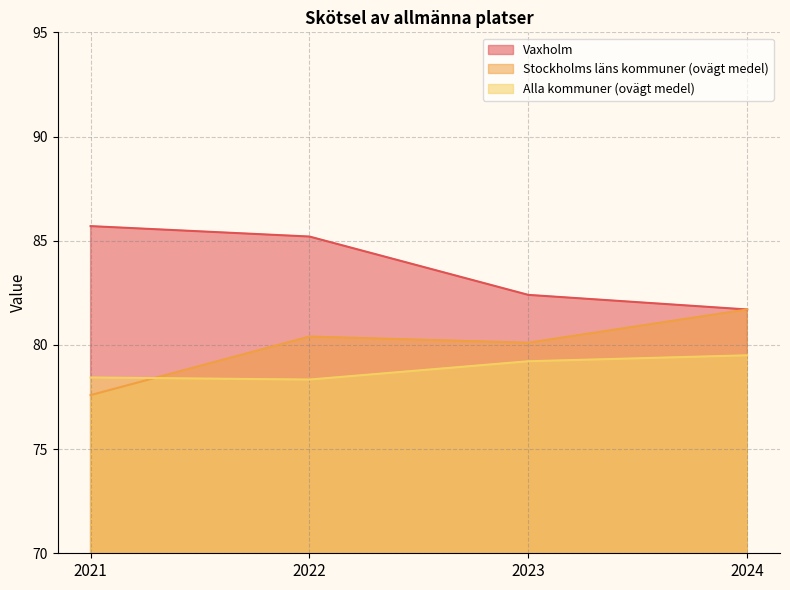

True or false: Stockholms läns kommuner (ovägt medel) and Vaxholm cross at least once.

False